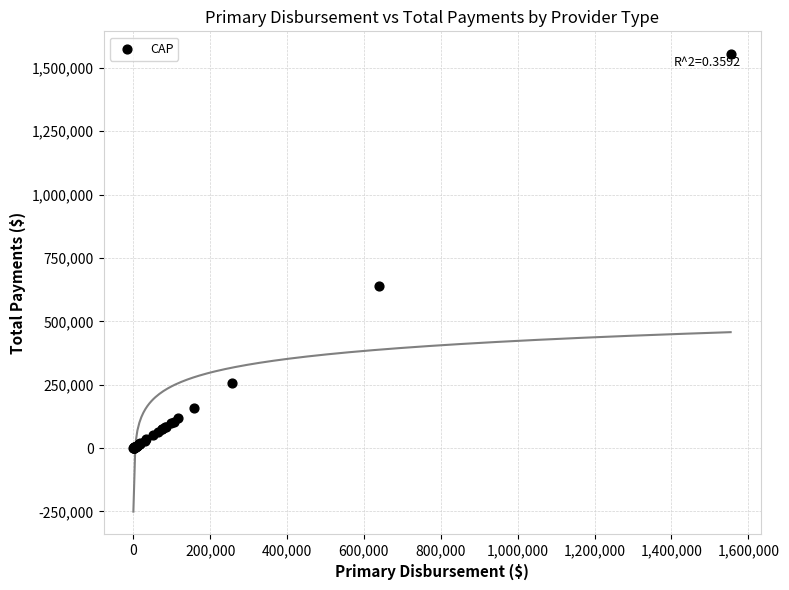

What Y value in the scatter plot is closest to 777114?

639169.9